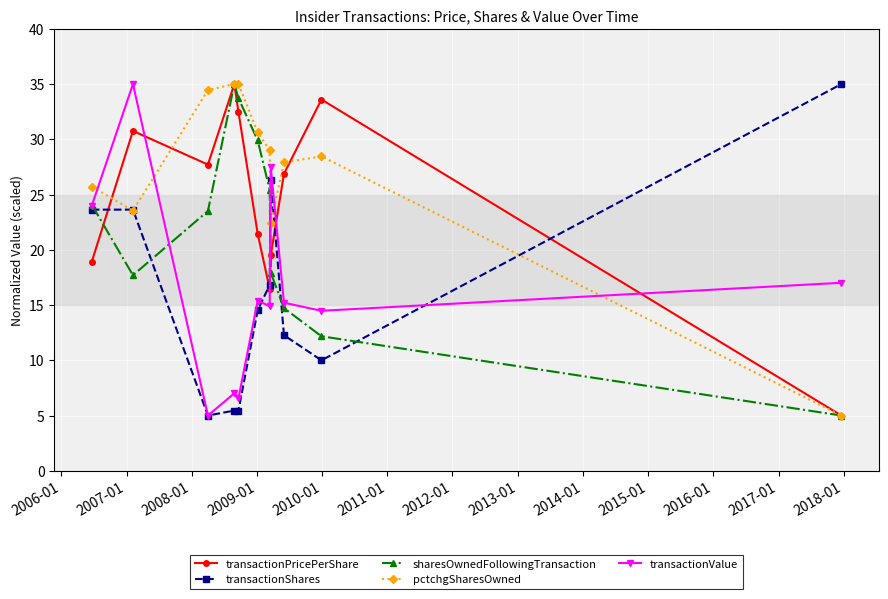

What is the value of the pctchgSharesOwned point at the 4th from the left?

35.0